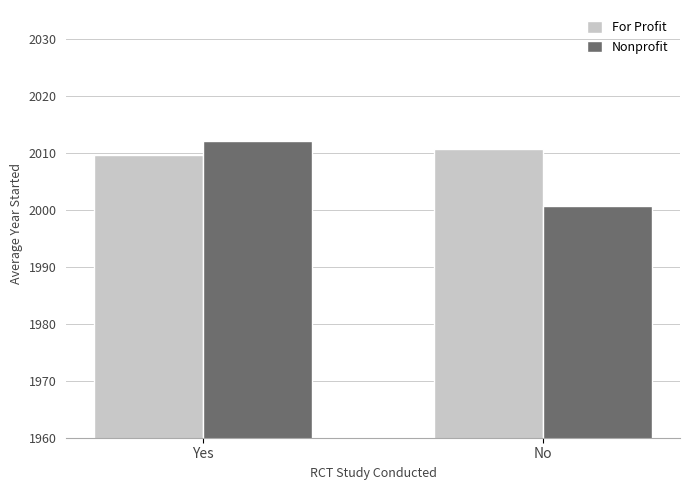

What is the label of the 1st bar from the right?

No